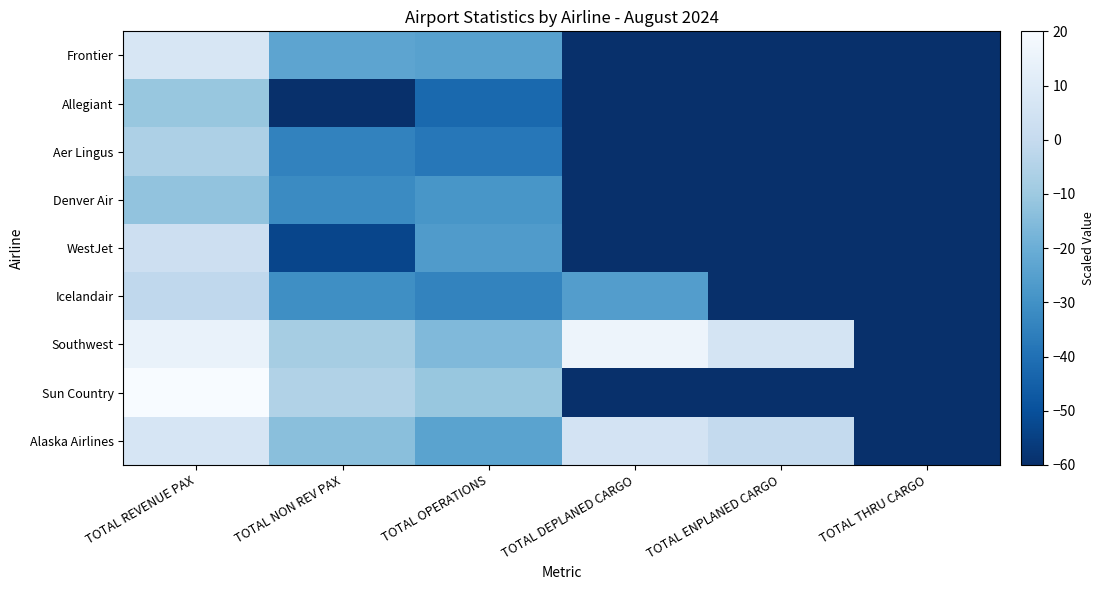

Reading left to right, transcribe all the data shown in this chart.

Frontier: TOTAL REVENUE PAX=7.0	TOTAL NON REV PAX=-23.1	TOTAL OPERATIONS=-24.4	TOTAL DEPLANED CARGO=-60.0	TOTAL ENPLANED CARGO=-60.0	TOTAL THRU CARGO=-60.0
Allegiant: TOTAL REVENUE PAX=-11.2	TOTAL NON REV PAX=-60.0	TOTAL OPERATIONS=-42.3	TOTAL DEPLANED CARGO=-60.0	TOTAL ENPLANED CARGO=-60.0	TOTAL THRU CARGO=-60.0
Aer Lingus: TOTAL REVENUE PAX=-6.0	TOTAL NON REV PAX=-34.4	TOTAL OPERATIONS=-37.8	TOTAL DEPLANED CARGO=-60.0	TOTAL ENPLANED CARGO=-60.0	TOTAL THRU CARGO=-60.0
Denver Air: TOTAL REVENUE PAX=-12.2	TOTAL NON REV PAX=-32.0	TOTAL OPERATIONS=-28.2	TOTAL DEPLANED CARGO=-60.0	TOTAL ENPLANED CARGO=-60.0	TOTAL THRU CARGO=-60.0
WestJet: TOTAL REVENUE PAX=2.8	TOTAL NON REV PAX=-53.2	TOTAL OPERATIONS=-26.3	TOTAL DEPLANED CARGO=-60.0	TOTAL ENPLANED CARGO=-60.0	TOTAL THRU CARGO=-60.0
Icelandair: TOTAL REVENUE PAX=-1.5	TOTAL NON REV PAX=-30.8	TOTAL OPERATIONS=-34.2	TOTAL DEPLANED CARGO=-25.9	TOTAL ENPLANED CARGO=-60.0	TOTAL THRU CARGO=-60.0
Southwest: TOTAL REVENUE PAX=14.7	TOTAL NON REV PAX=-7.9	TOTAL OPERATIONS=-15.7	TOTAL DEPLANED CARGO=16.0	TOTAL ENPLANED CARGO=5.8	TOTAL THRU CARGO=-60.0
Sun Country: TOTAL REVENUE PAX=20.0	TOTAL NON REV PAX=-5.1	TOTAL OPERATIONS=-11.0	TOTAL DEPLANED CARGO=-60.0	TOTAL ENPLANED CARGO=-60.0	TOTAL THRU CARGO=-60.0
Alaska Airlines: TOTAL REVENUE PAX=6.7	TOTAL NON REV PAX=-14.0	TOTAL OPERATIONS=-23.9	TOTAL DEPLANED CARGO=5.5	TOTAL ENPLANED CARGO=-0.5	TOTAL THRU CARGO=-60.0